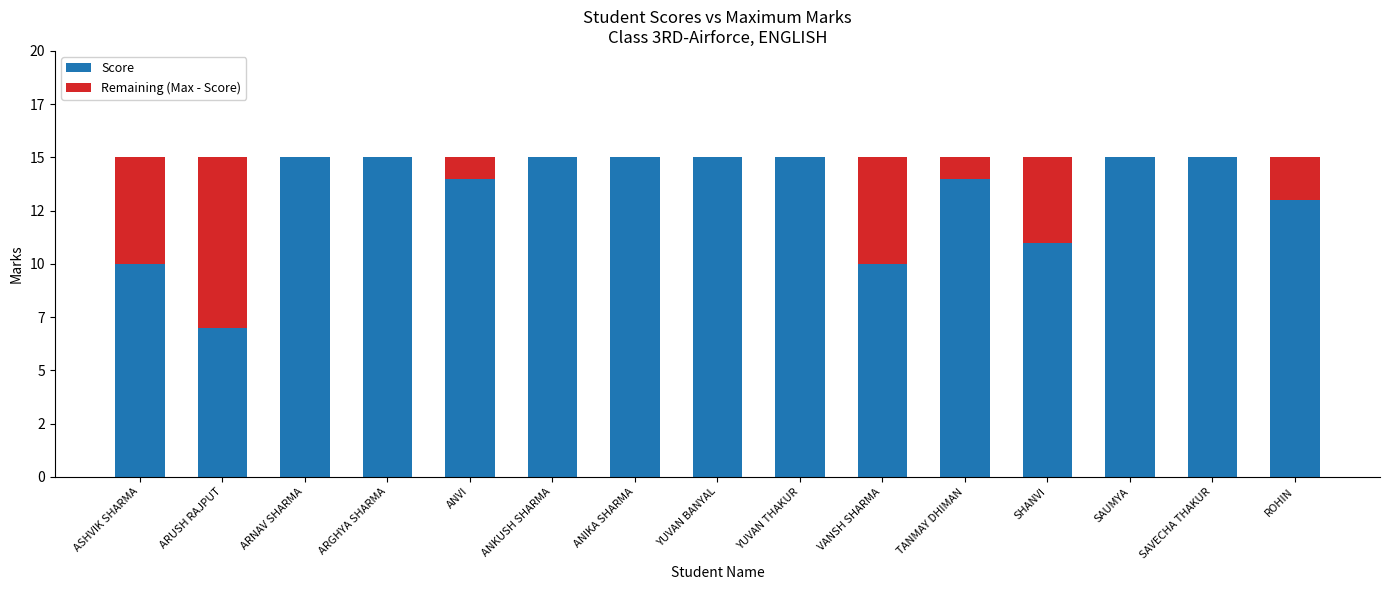

What position from the left is ANKUSH SHARMA?

6